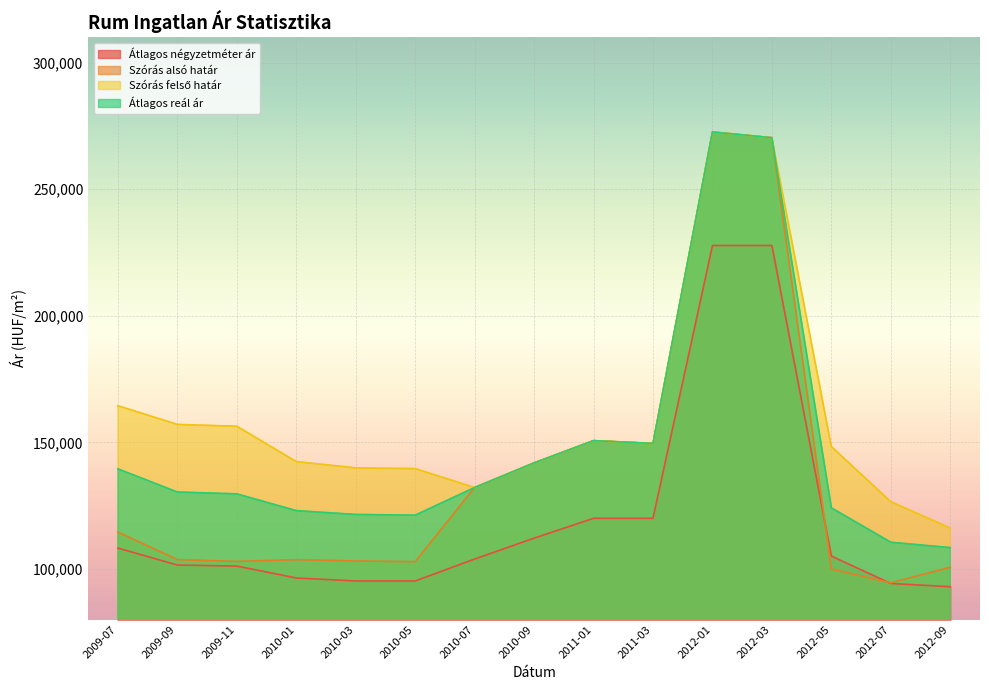

What is the value of the Szórás felső határ point at the 9th from the left?

150681